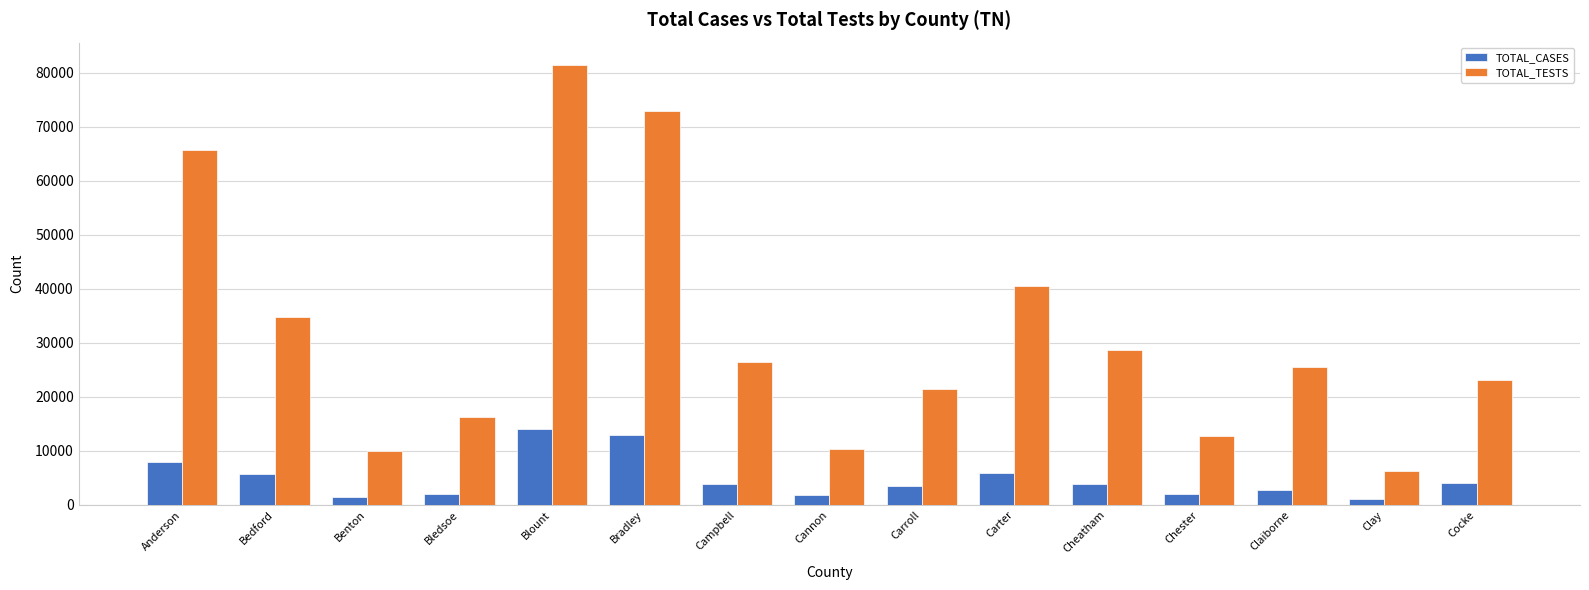

Which series has the largest total across all categories?

TOTAL_TESTS